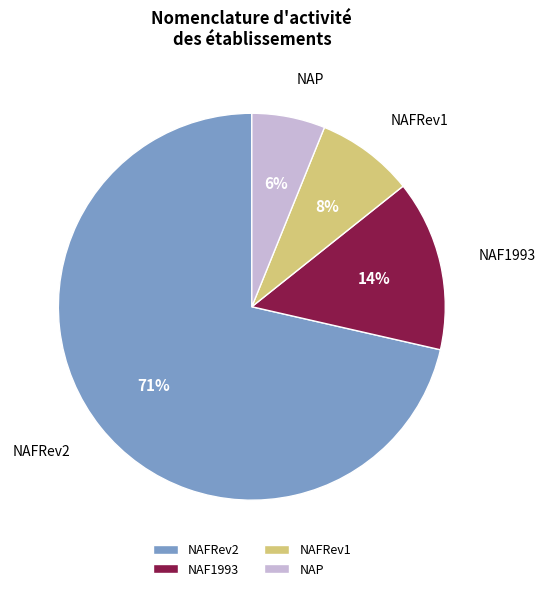

Is it true that NAF1993 is 14% of the pie?

True